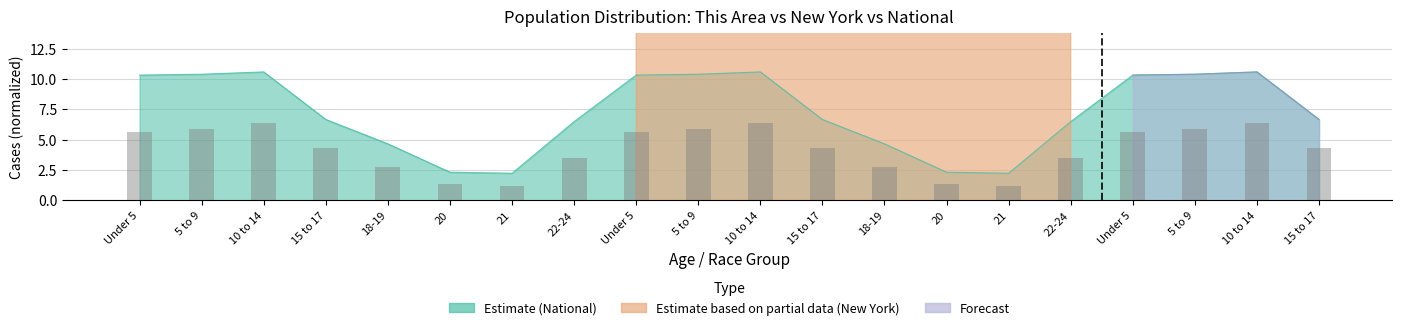

Rank the categories by value from lowest to highest.

21, 21, 20, 20, 18-19, 18-19, 22-24, 22-24, 15 to 17, 15 to 17, 15 to 17, Under 5, Under 5, Under 5, 5 to 9, 5 to 9, 5 to 9, 10 to 14, 10 to 14, 10 to 14